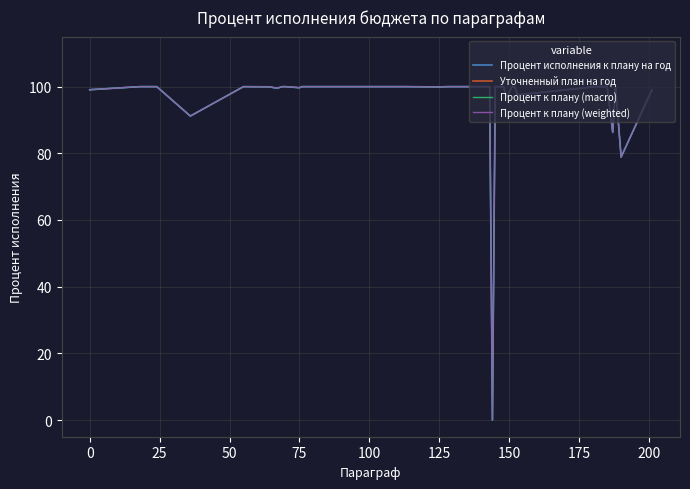

True or false: Уточненный план на год and Процент к плану (weighted) cross at least once.

False